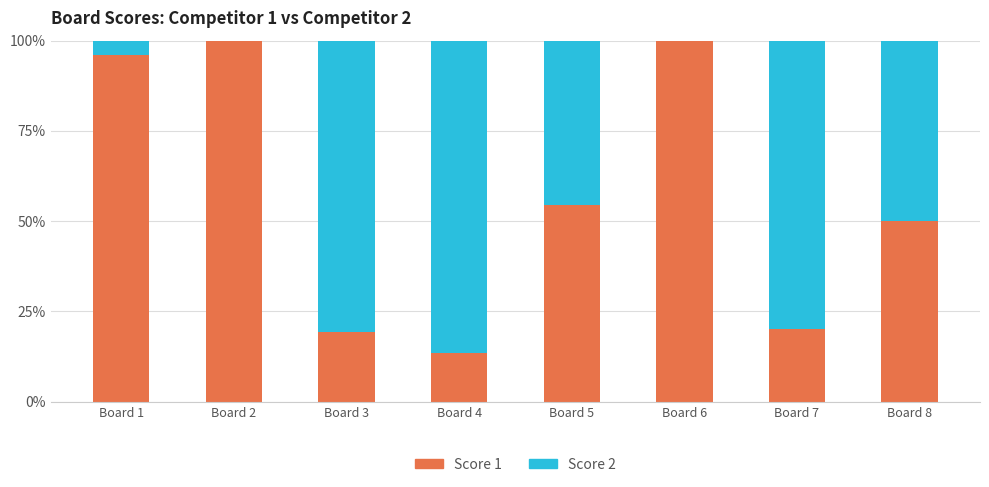

Are the bars horizontal?

No